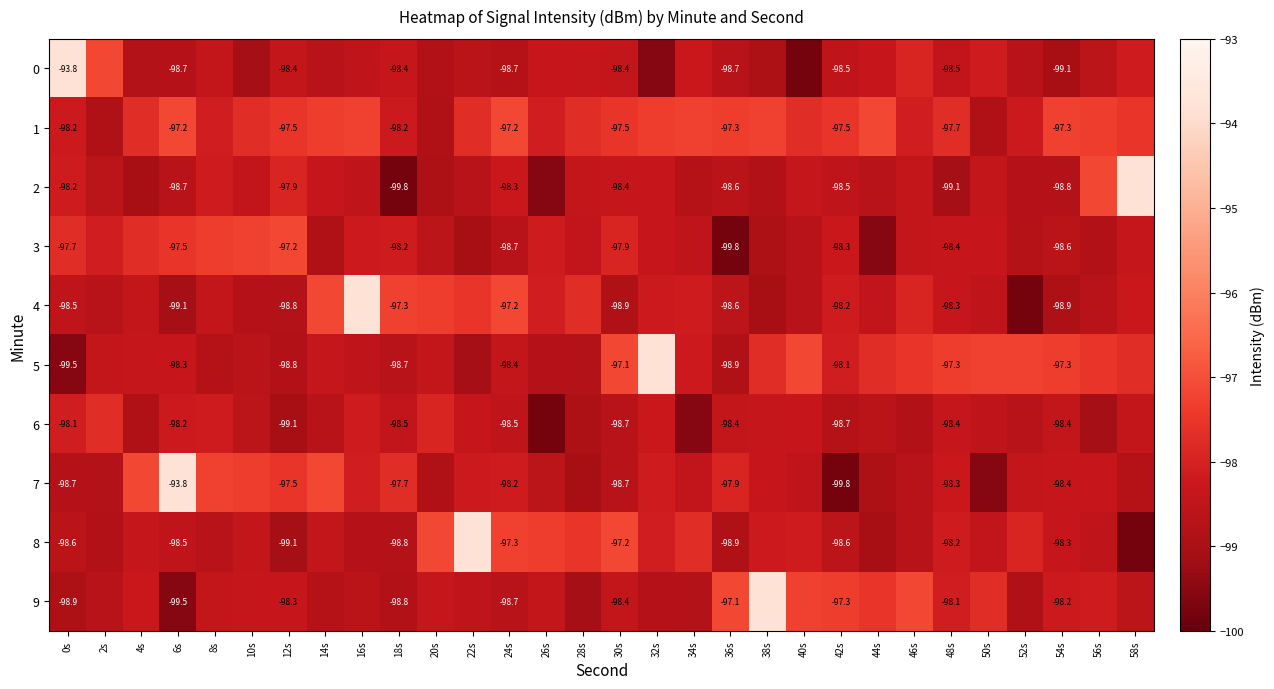

Which category has the highest value across all series?

0s